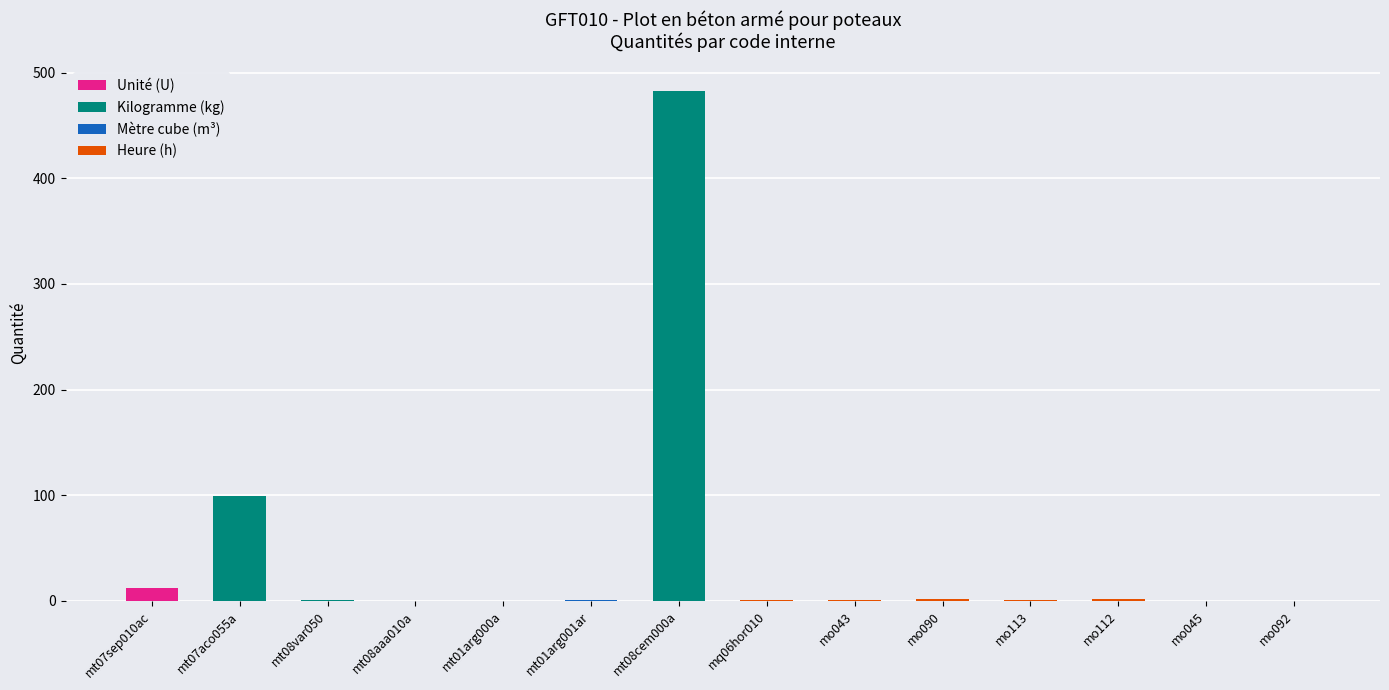

Which series changed the most between mt08var050 and mo092?

Kilogramme (kg)